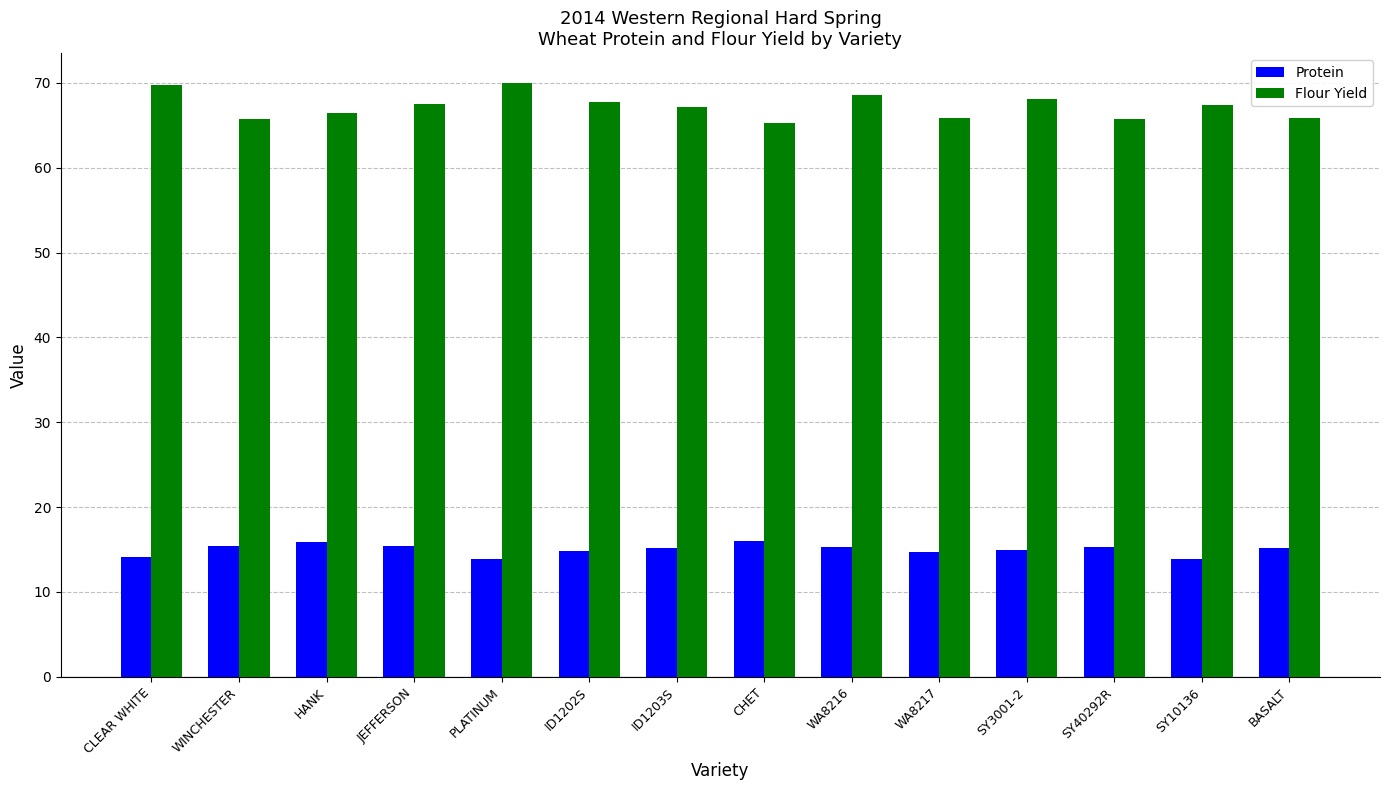

What is the spread (max minus min) of values at CLEAR WHITE?

55.7